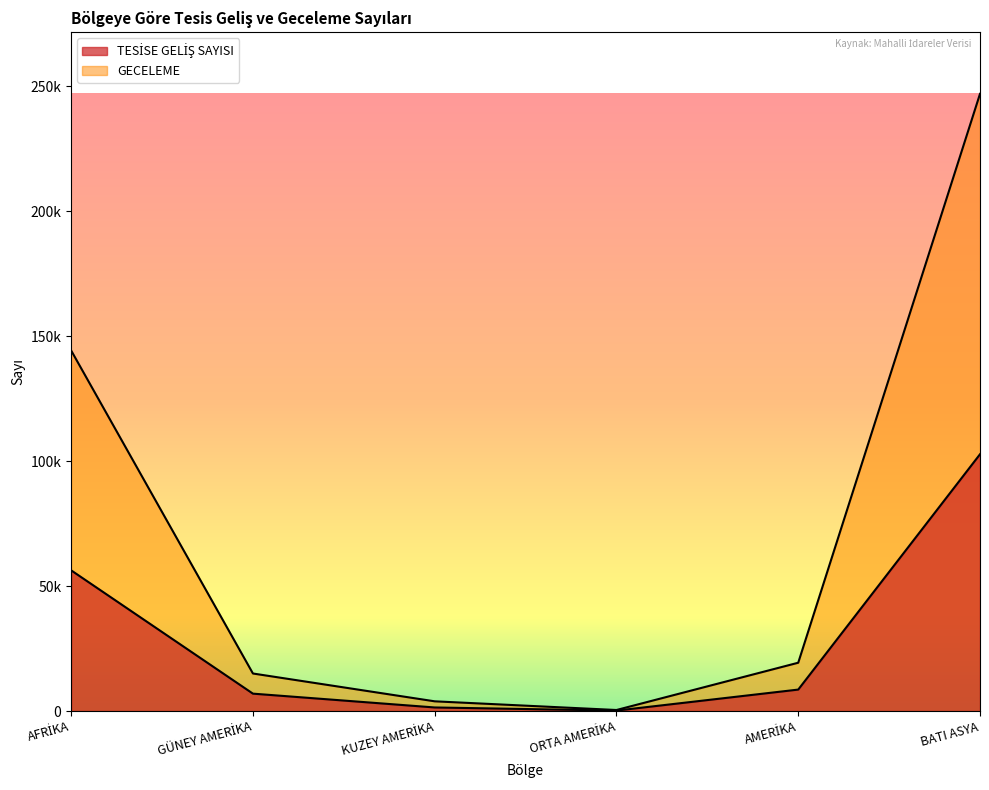

Reading left to right, what are all the values shown in this chart?

TESİSE GELİŞ SAYISI: 56315	6968	1438	188	8594	102785
GECELEME: 144301	15029	3896	419	19344	247021